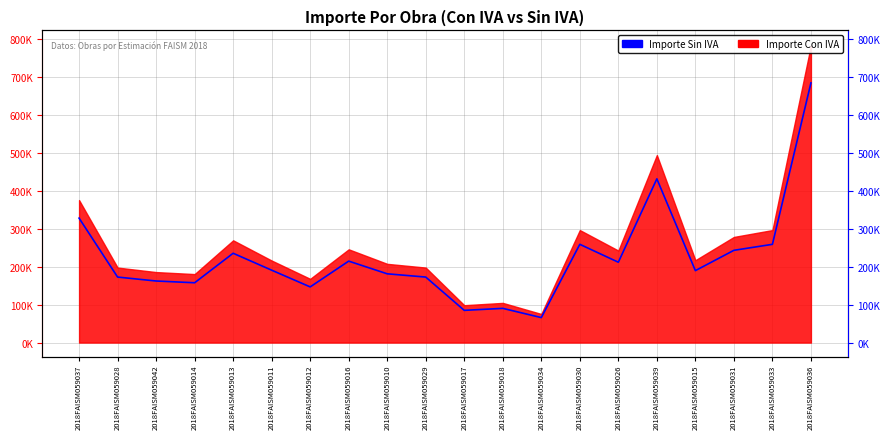

List the labels in order of value, largest first.

2018FAISM059036, 2018FAISM059039, 2018FAISM059037, 2018FAISM059030, 2018FAISM059033, 2018FAISM059031, 2018FAISM059013, 2018FAISM059016, 2018FAISM059026, 2018FAISM059011, 2018FAISM059015, 2018FAISM059010, 2018FAISM059028, 2018FAISM059029, 2018FAISM059042, 2018FAISM059014, 2018FAISM059012, 2018FAISM059018, 2018FAISM059017, 2018FAISM059034